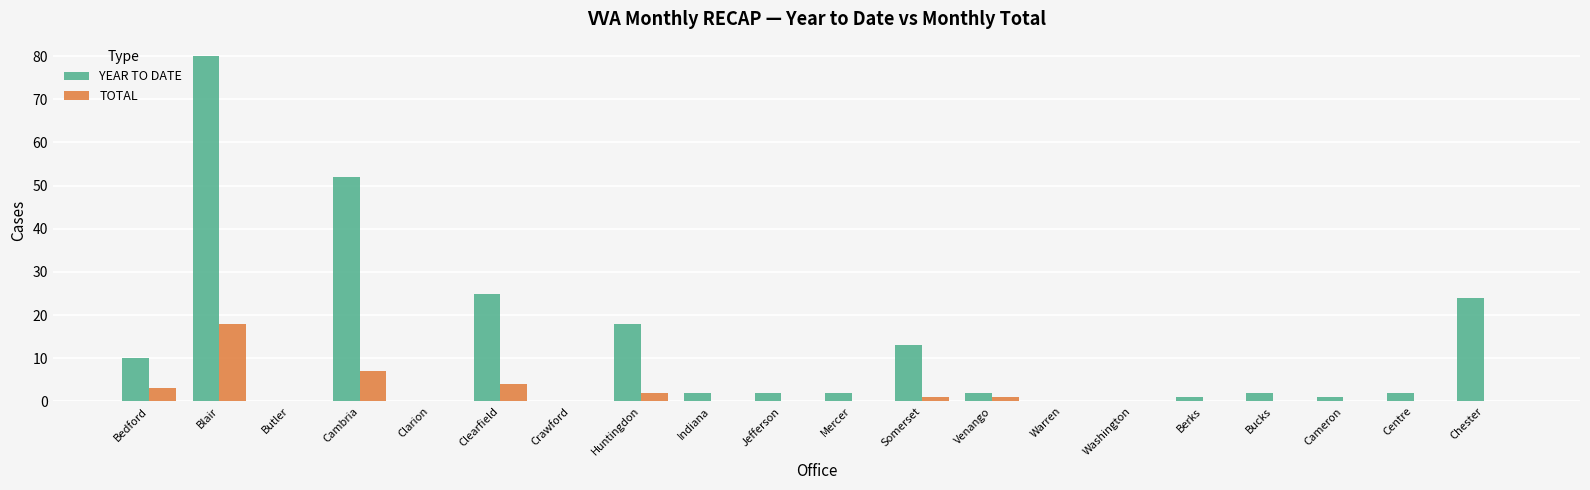

Where is YEAR TO DATE nearest to the value 40?

Cambria